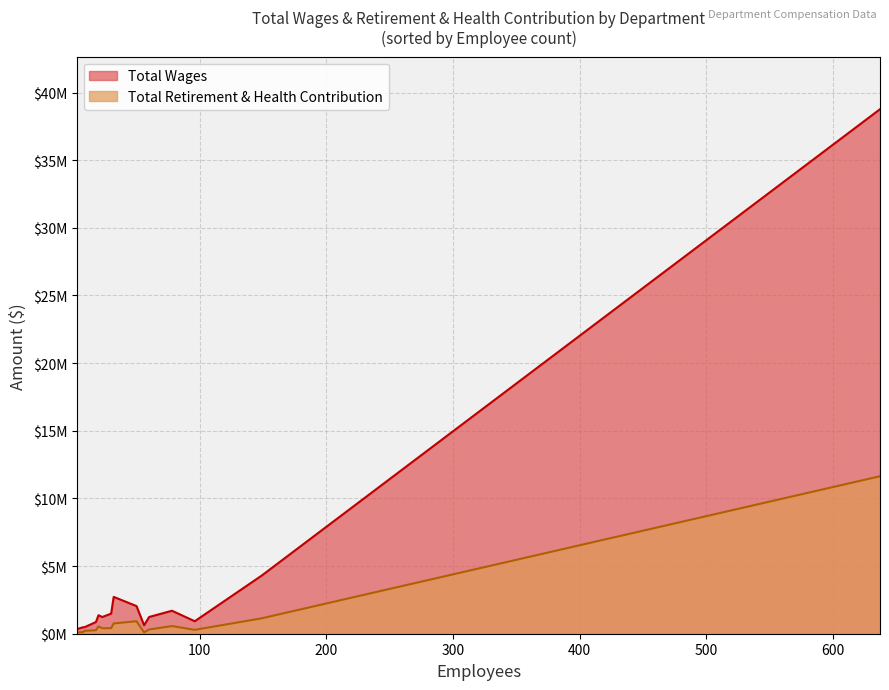

What is the difference between the maximum and second lowest values in the Total Retirement & Health Contribution series?

11538721